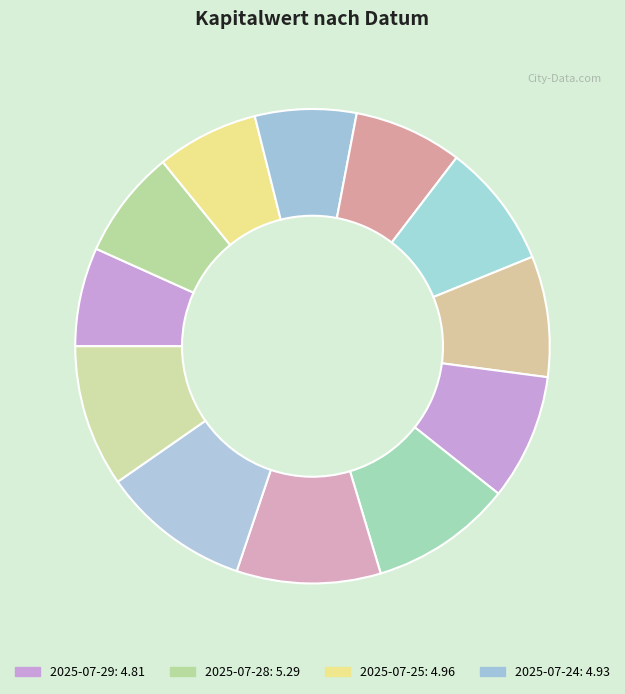

How many slices are in this pie chart?

12